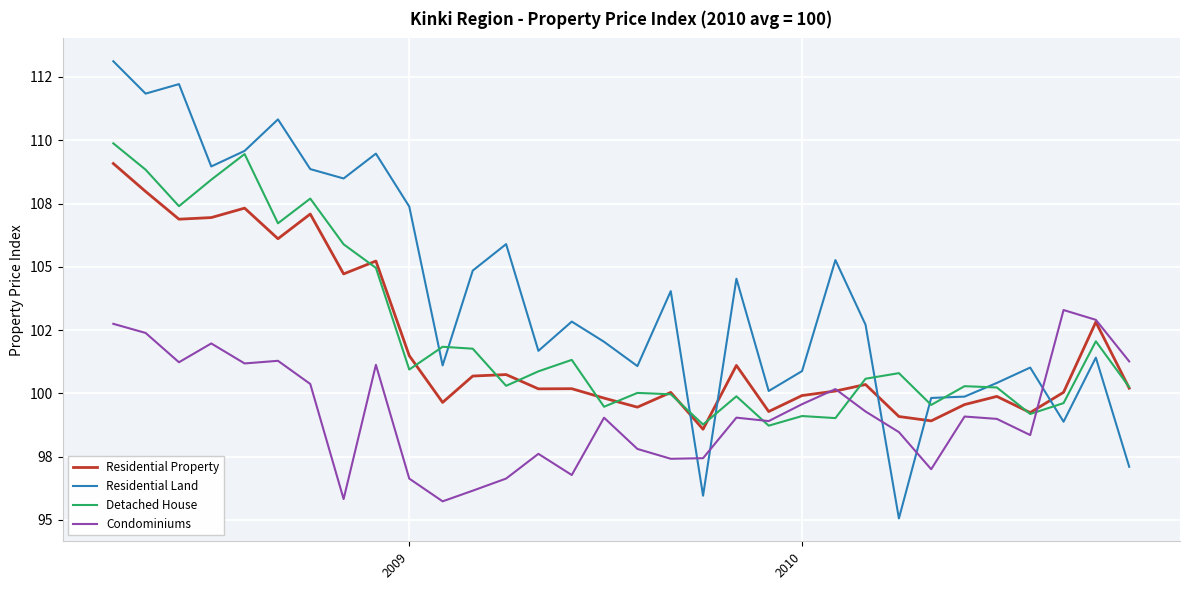

What are all the series names shown in the legend?

Residential Property, Residential Land, Detached House, Condominiums